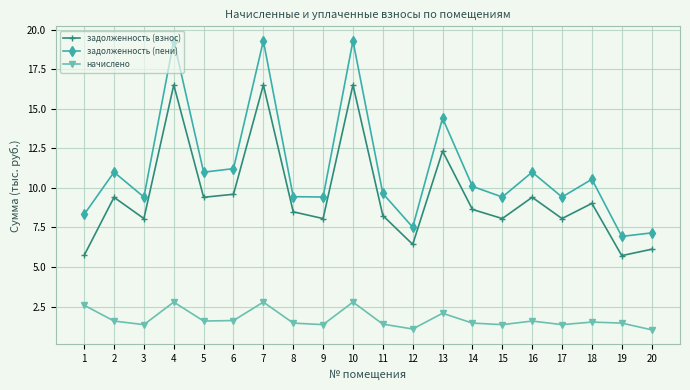

Rank the series by their maximum value, from lowest to highest.

начислено, задолженность (взнос), задолженность (пени)